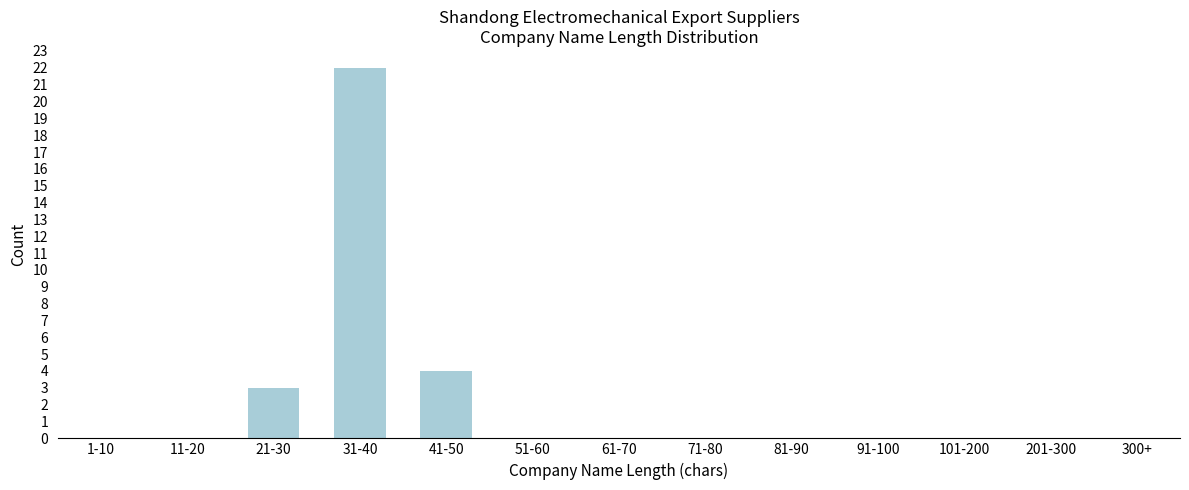

Reading left to right, transcribe all the data shown in this chart.

1-10=0	11-20=0	21-30=3	31-40=22	41-50=4	51-60=0	61-70=0	71-80=0	81-90=0	91-100=0	101-200=0	201-300=0	300+=0